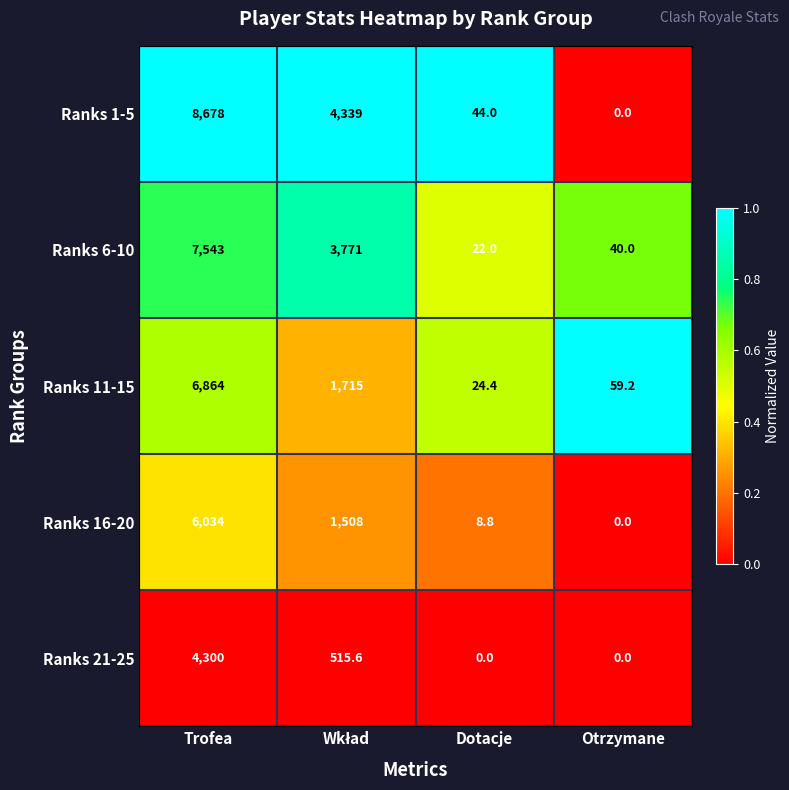

At which category is the sum across all series the highest?

Trofea